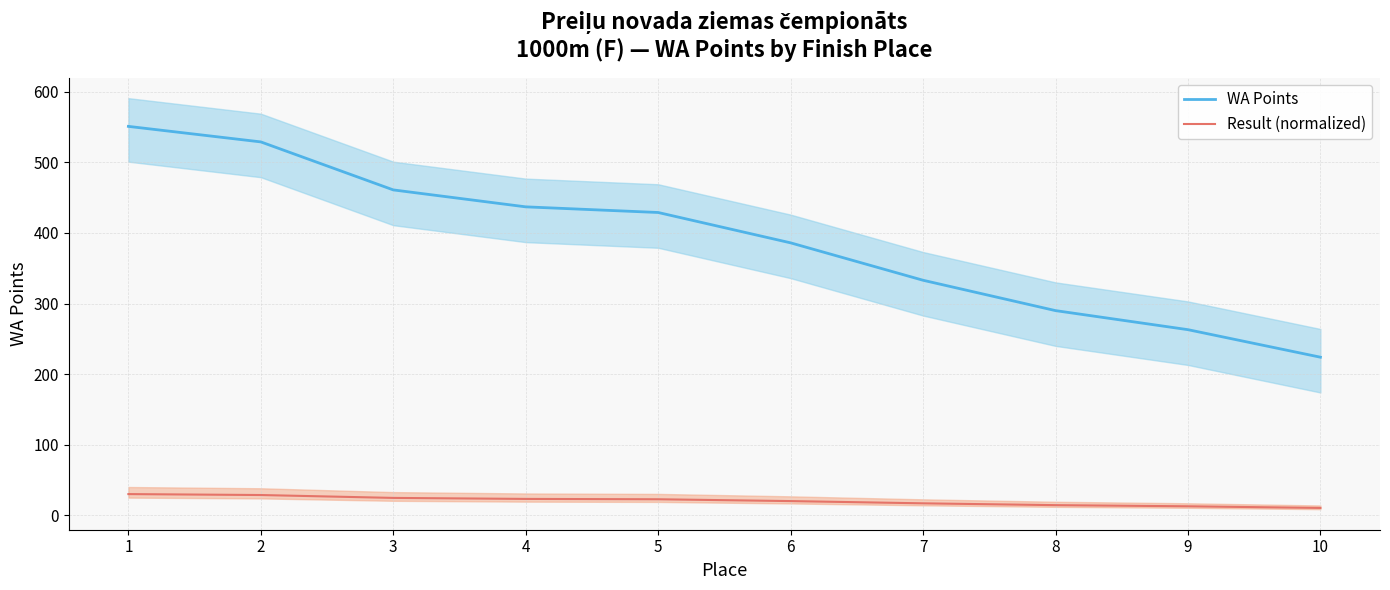

What is the value of the Result (normalized) point at the 8th from the left?

14.4